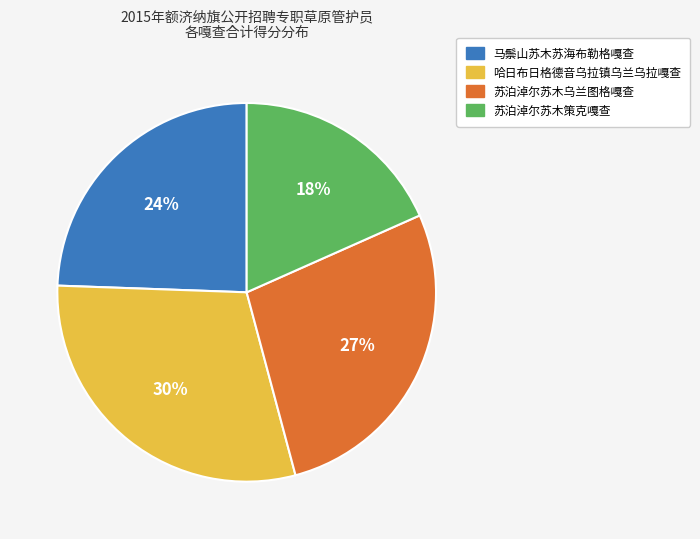

Is there any slice that represents more than half of the pie?

No